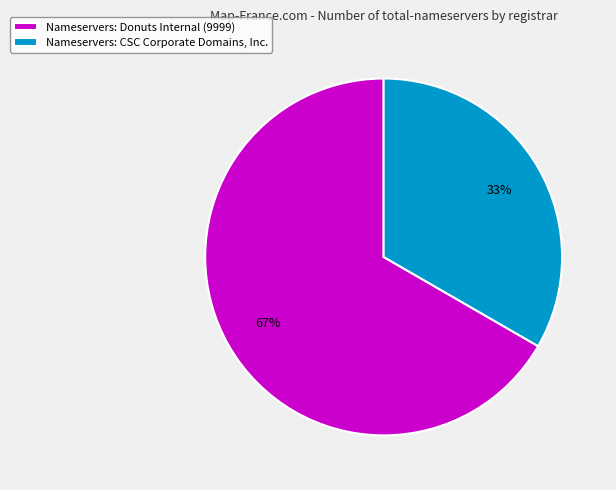

Does any single category account for the majority?

Yes